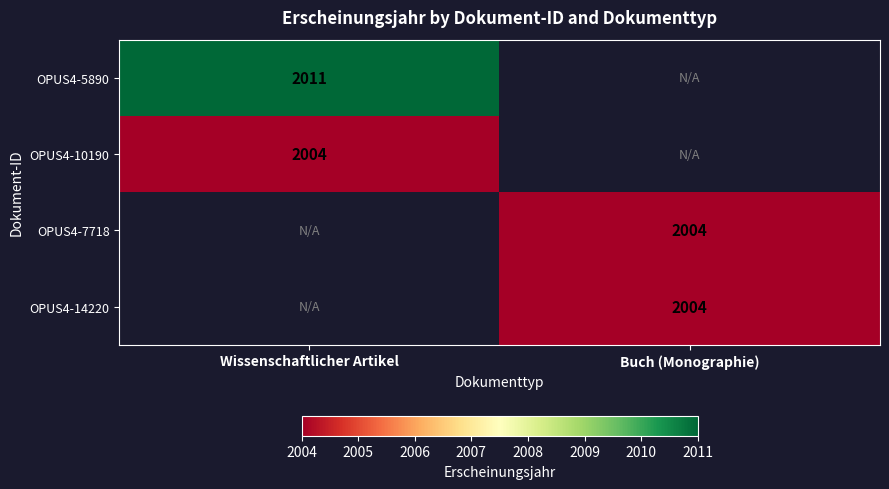

The OPUS4-5890 series shows 1088 at Wissenschaftlicher Artikel. True or false?

False